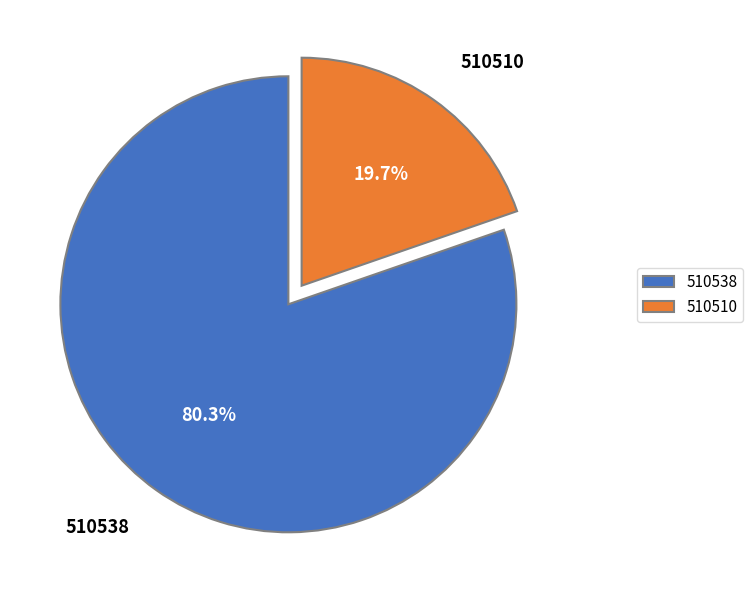

Which slice is the largest?

510538